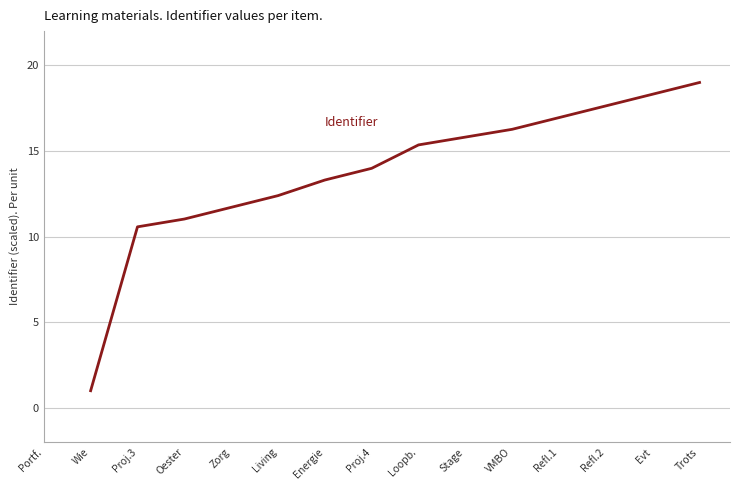

True or false: the data shows 16.9 at Refl.1.

True